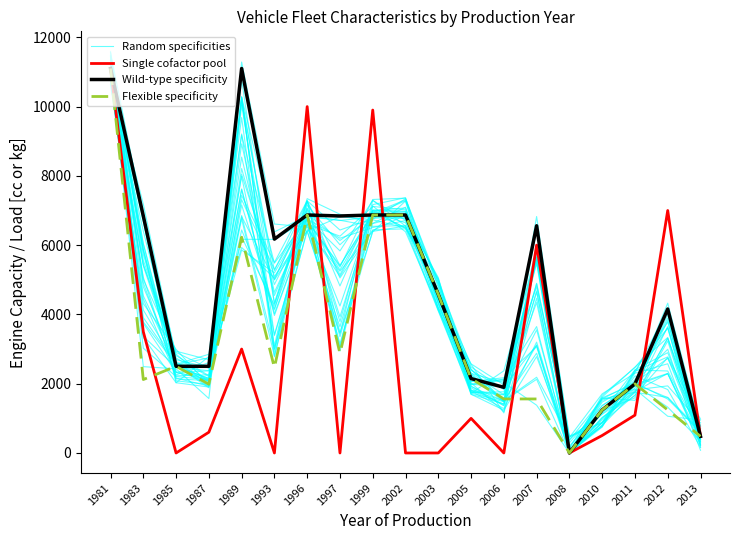

At which category does Flexible specificity reach its first local peak?

1985